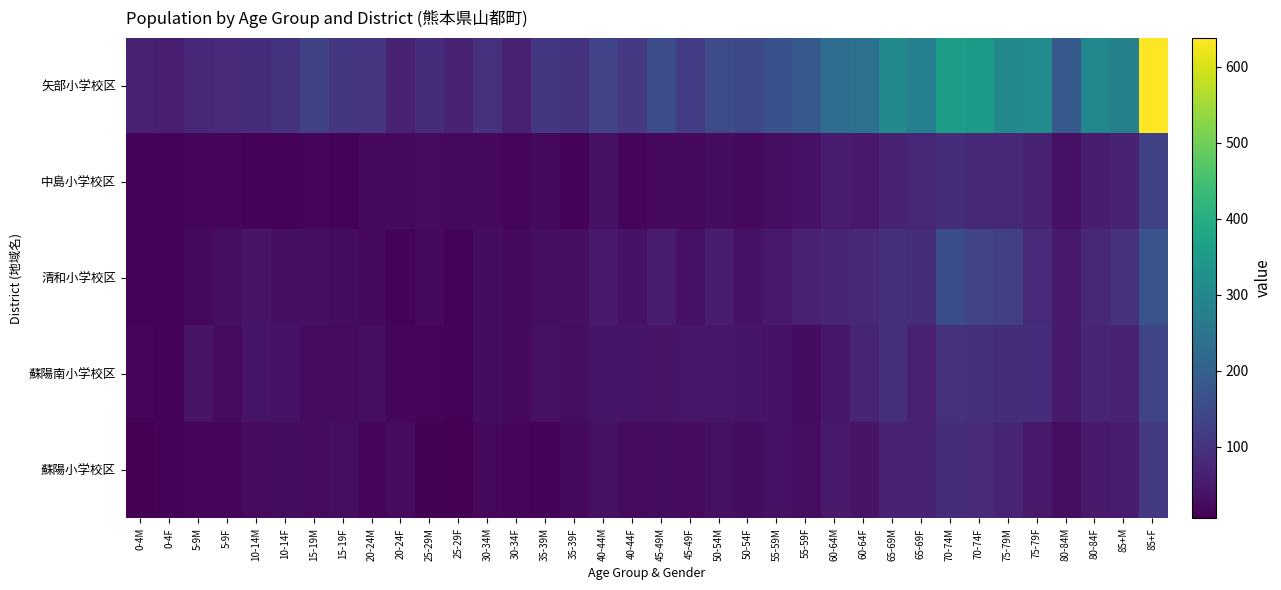

Which series has the largest range (max minus min)?

矢部小学校区